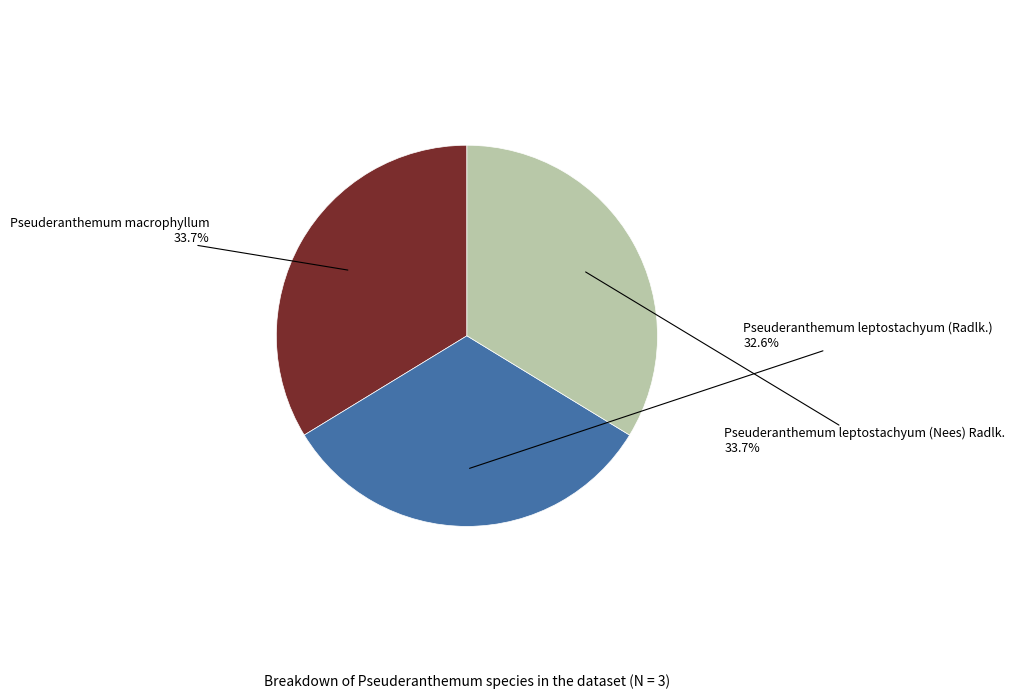

Does any single category account for the majority?

No